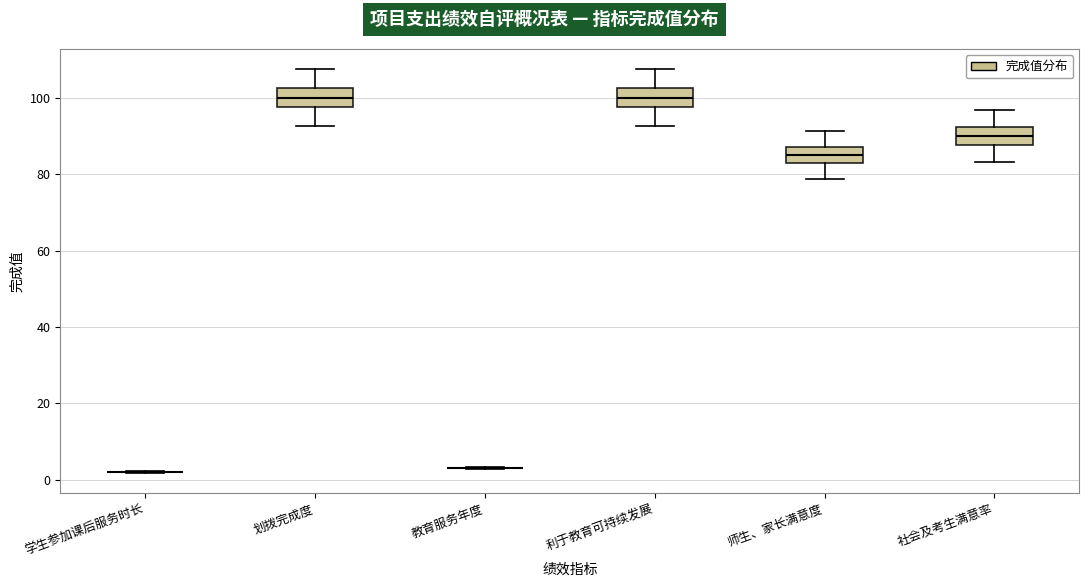

Where is the upper edge of the box for 师生、家长满意度 on the y-axis? The values are not printed on the chart, so give them approximately, as read against the axis.

88